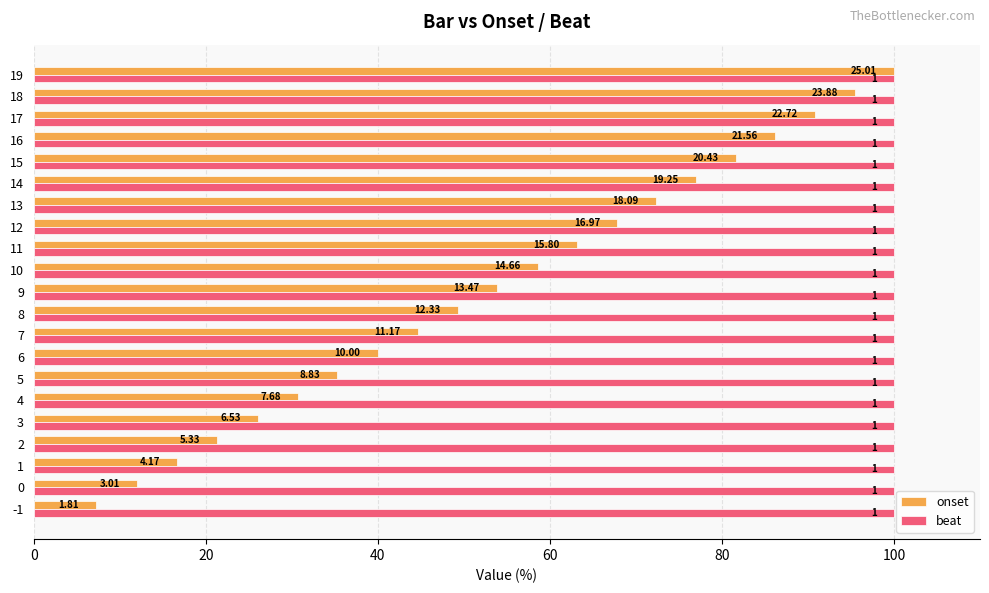

Is it true that onset equals 38.5 at 13?

False